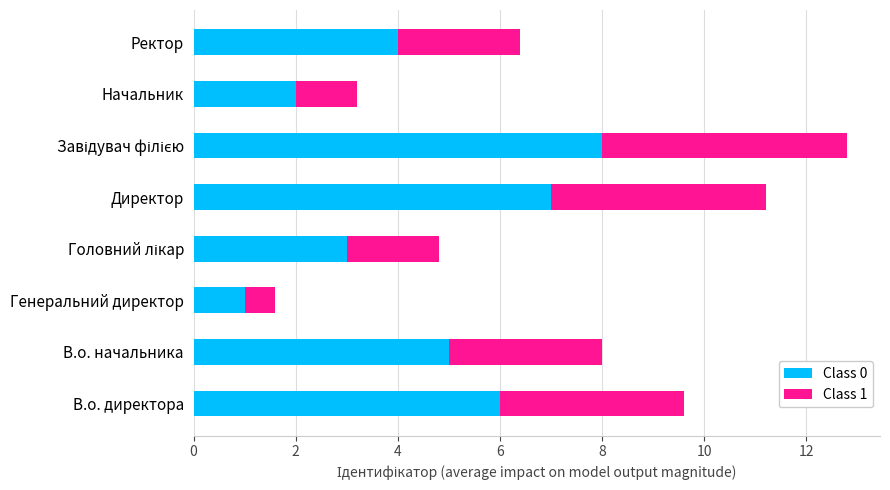

What is the difference between the Class 0 values at В.о. директора and Директор?

1.0